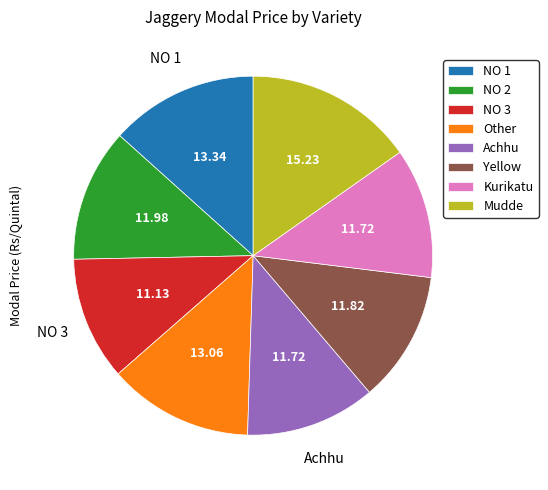

What is the largest slice in the pie chart?

Mudde